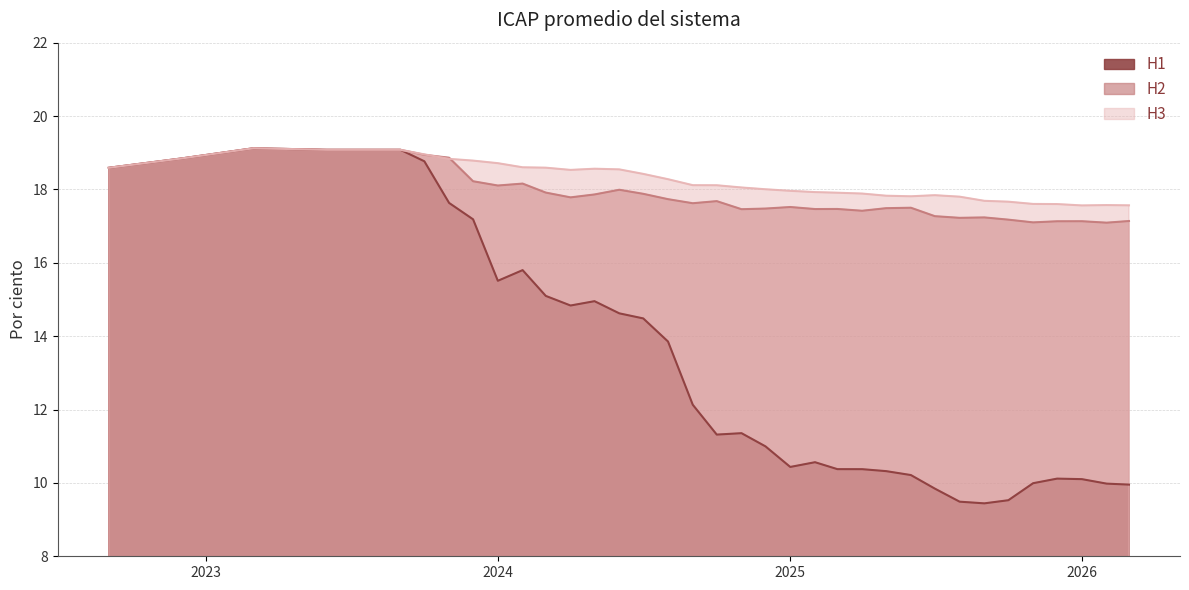

True or false: H2 and H1 intersect in this chart.

False